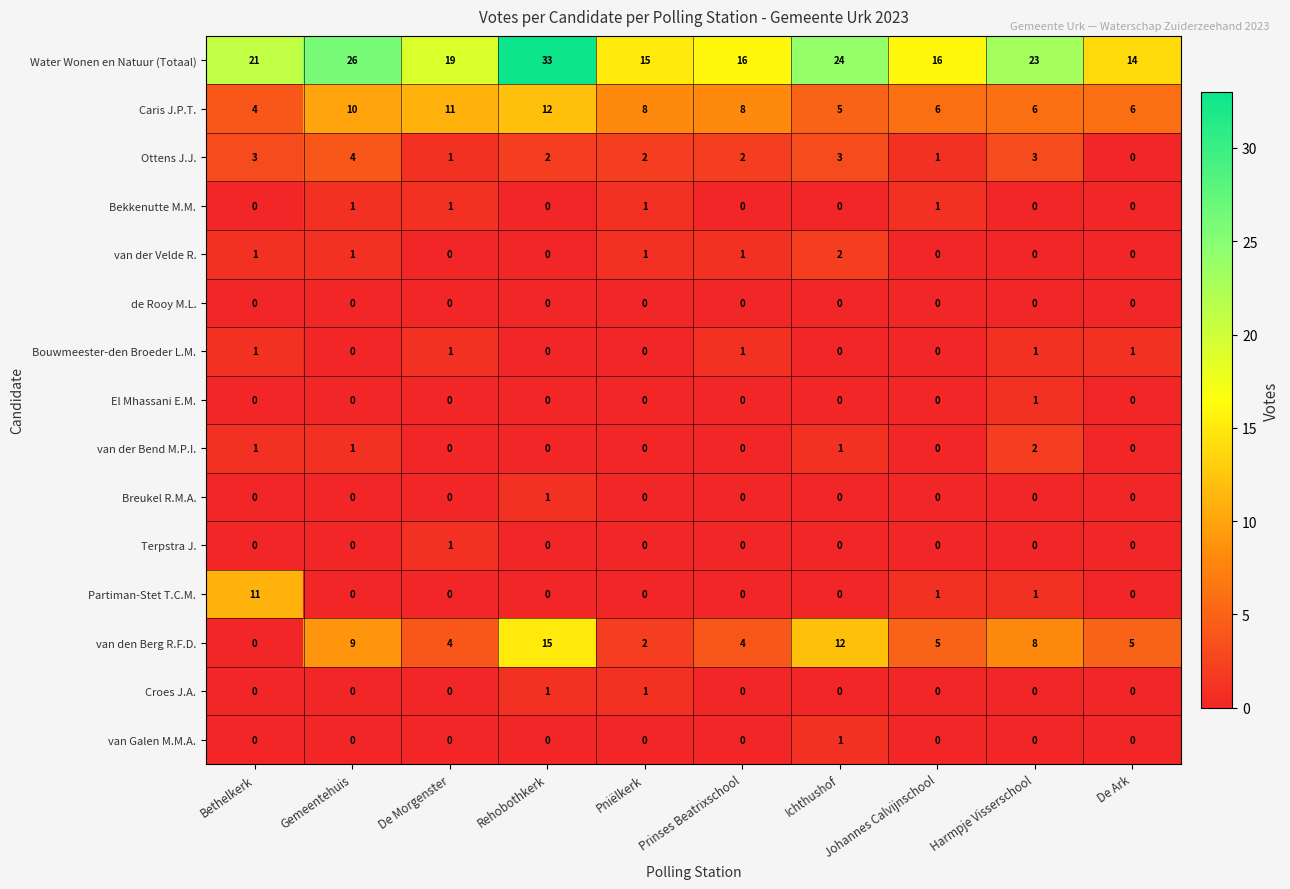

Which series has the widest spread of values?

Water Wonen en Natuur (Totaal)